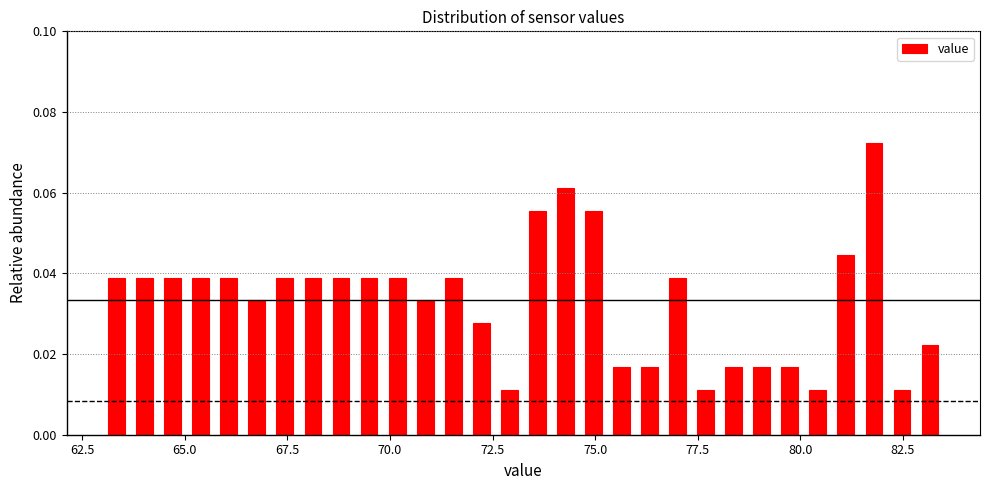

Read against the x-axis, roughly where is the centre of the tallest bar?

82.0